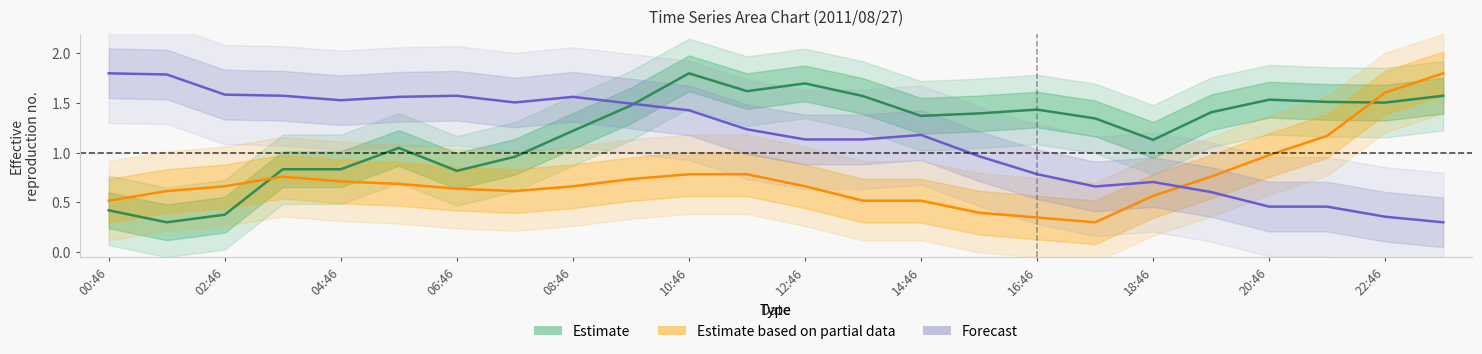

What position from the left is 02:46?

2